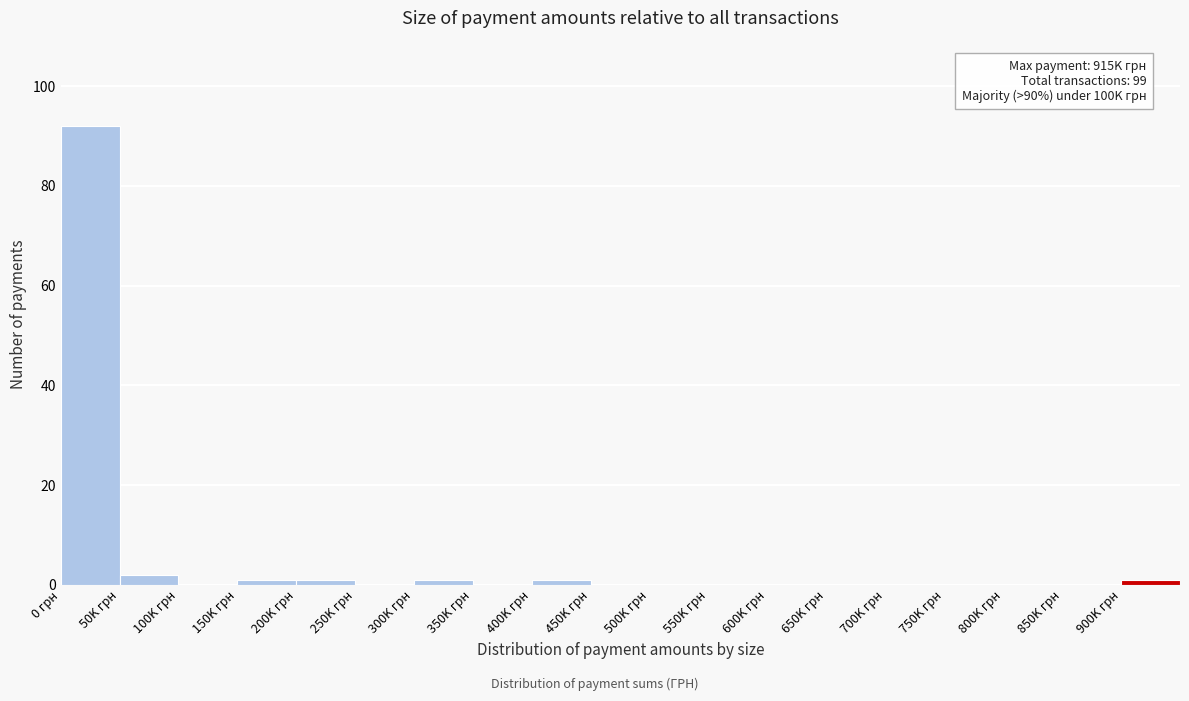

Reading left to right, list all the values displayed in this chart.

0 грн=92	50K грн=2	100K грн=0	150K грн=1	200K грн=1	250K грн=0	300K грн=1	350K грн=0	400K грн=1	450K грн=0	500K грн=0	550K грн=0	600K грн=0	650K грн=0	700K грн=0	750K грн=0	800K грн=0	850K грн=0	900K грн=1